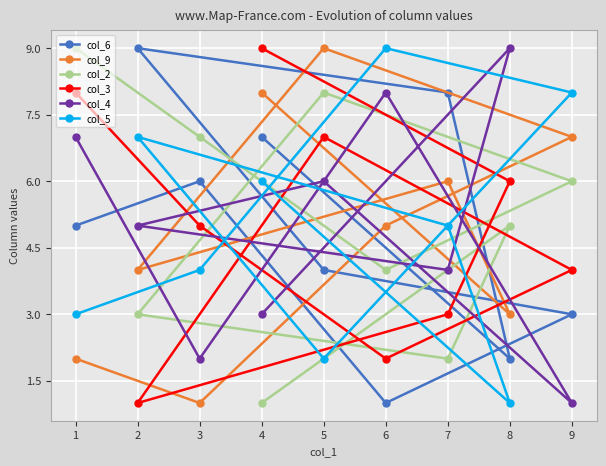

Is the value of col_6 at 4 greater than the value of col_2 at 1?

No